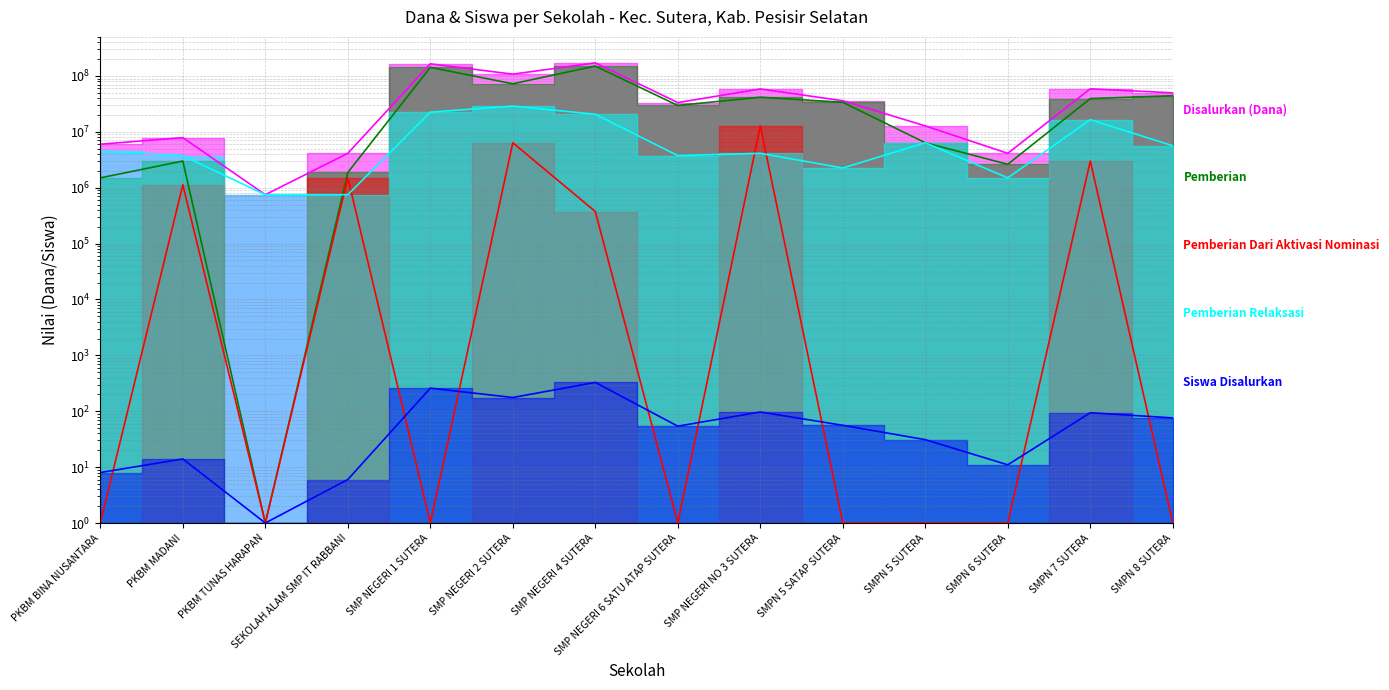

Where is Pemberian Dari Aktivasi Nominasi nearest to the value 6375000?

SMP NEGERI 2 SUTERA